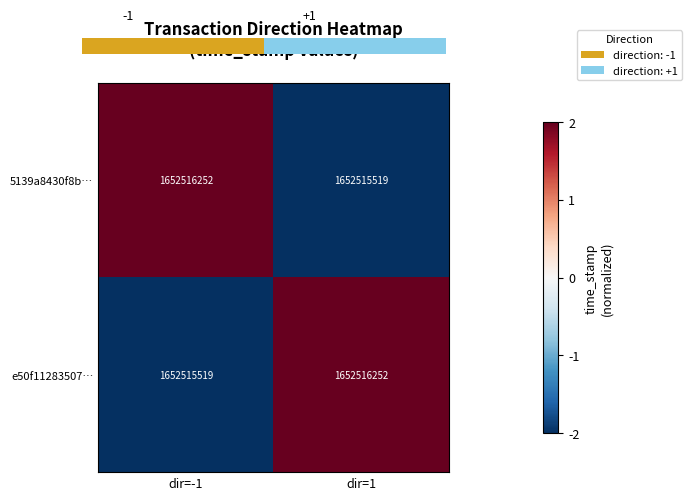

The value of 5139a8430f8b… at dir=-1 is 3. True or false?

False